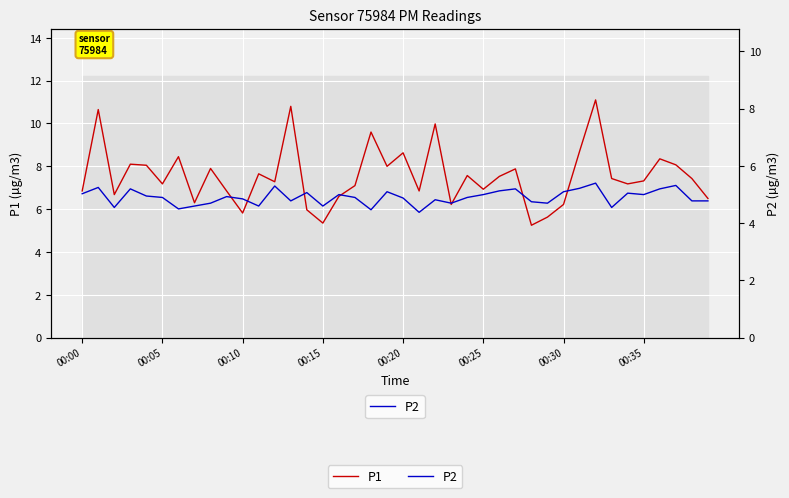

True or false: P1 has more than 0 points higher than both neighbors.

True